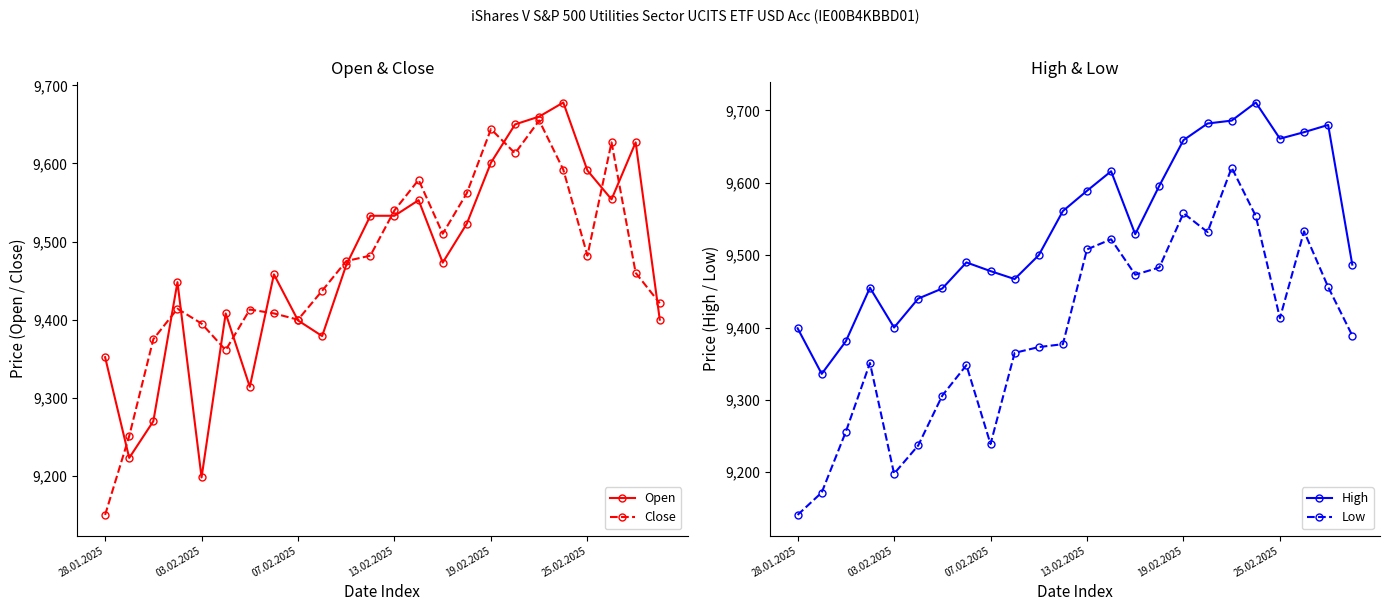

Which category has the lowest value in the Open series?

03.02.2025